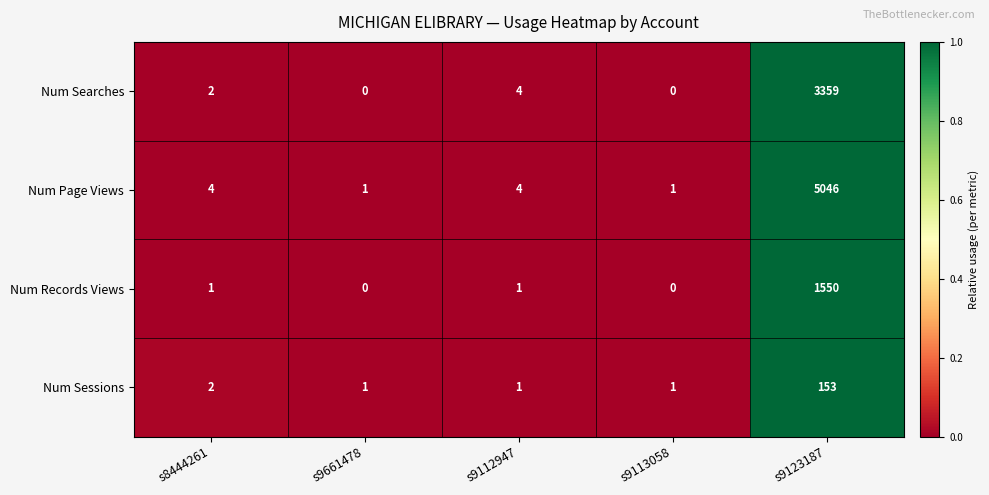

What is the sum of the Num Searches values at s9113058 and s9123187?

3359